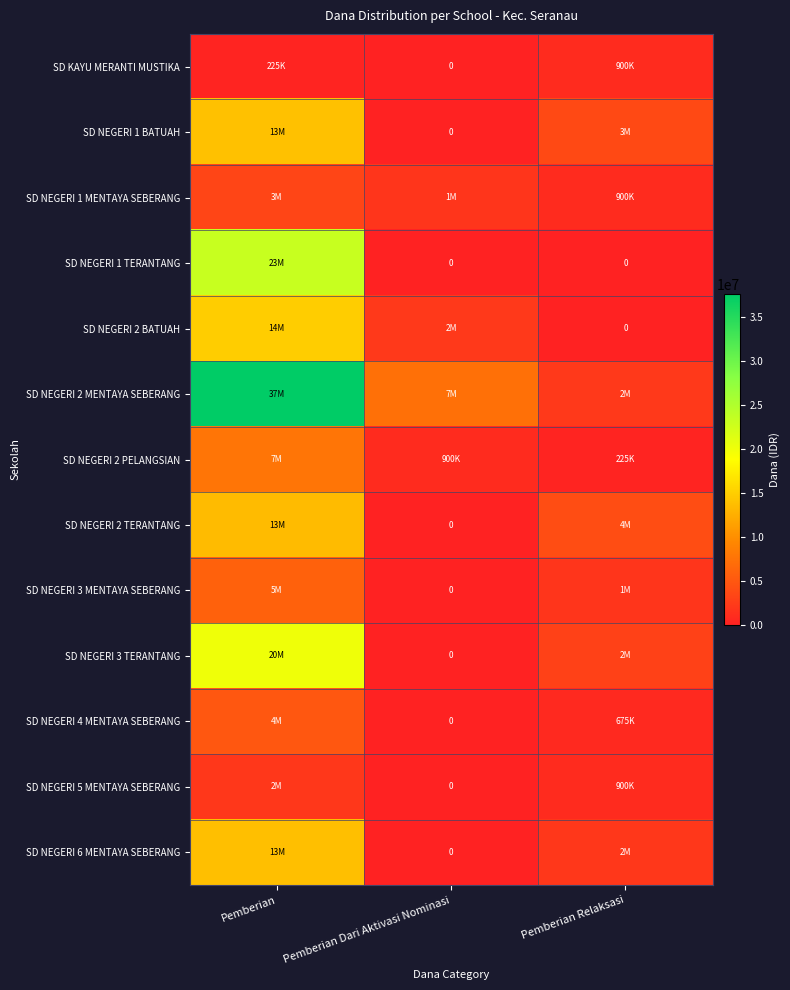

Which series has the largest total across all categories?

SD NEGERI 2 MENTAYA SEBERANG